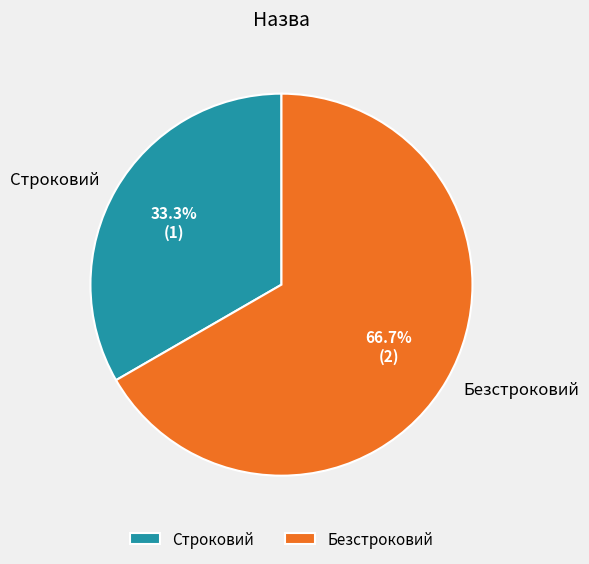

To the nearest percent, what is the average slice percentage?

50%